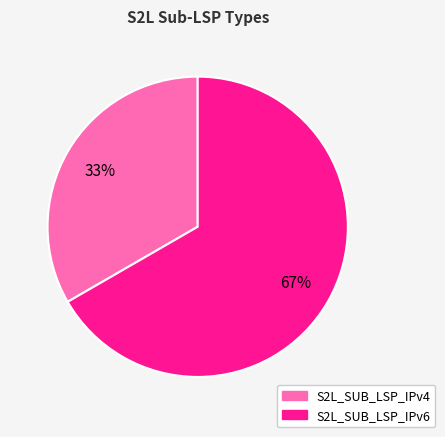

Which has a higher value, S2L_SUB_LSP_IPv4 or S2L_SUB_LSP_IPv6?

S2L_SUB_LSP_IPv6